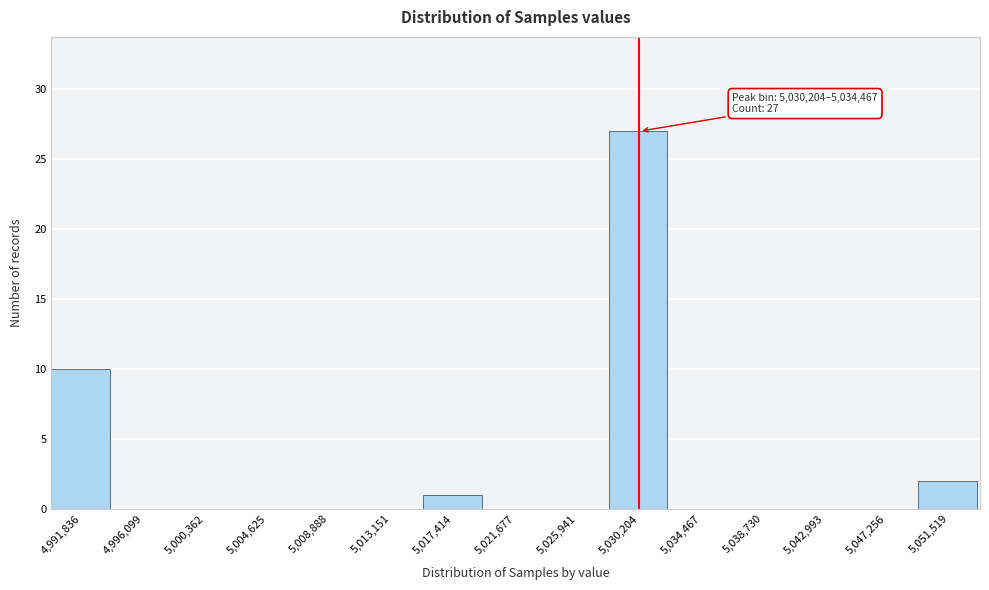

Reading right to left, extract all data points from this chart.

5,051,519=2	5,047,256=0	5,042,993=0	5,038,730=0	5,034,467=0	5,030,204=27	5,025,941=0	5,021,677=0	5,017,414=1	5,013,151=0	5,008,888=0	5,004,625=0	5,000,362=0	4,996,099=0	4,991,836=10